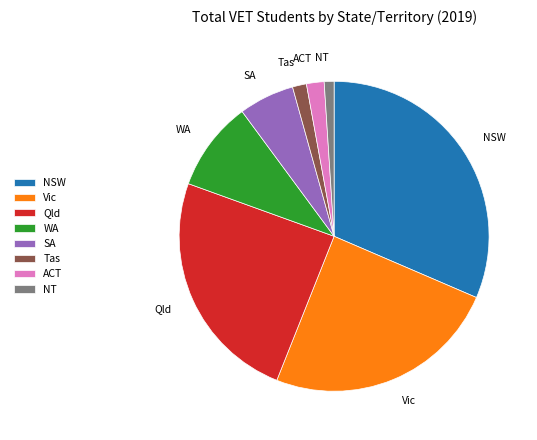

Approximately how many times larger is the value at NSW compared to Tas?

21.6